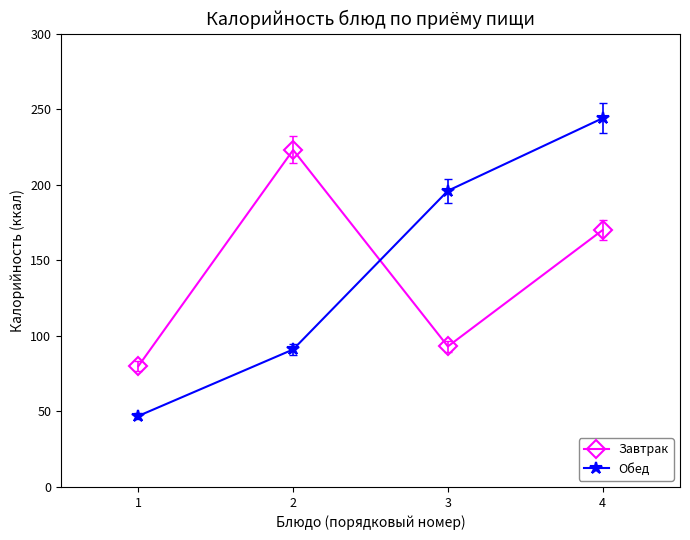

Where does the Завтрак series first go above 170?

2